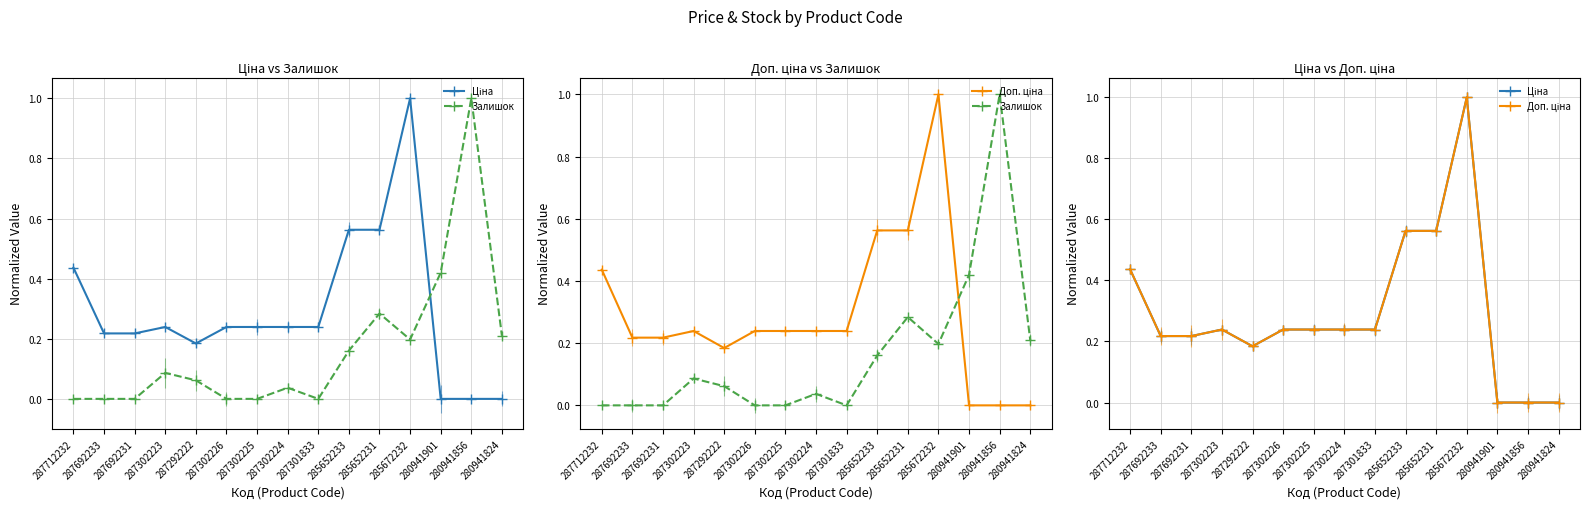

What is the highest value of the Ціна series?

1.0